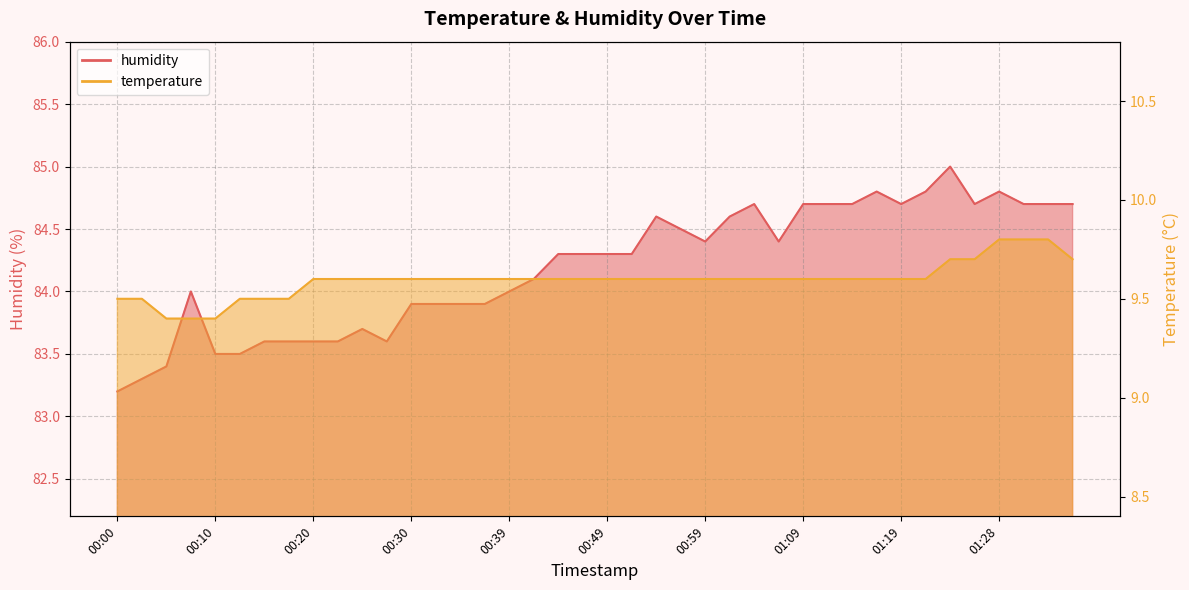

True or false: humidity and temperature intersect in this chart.

False